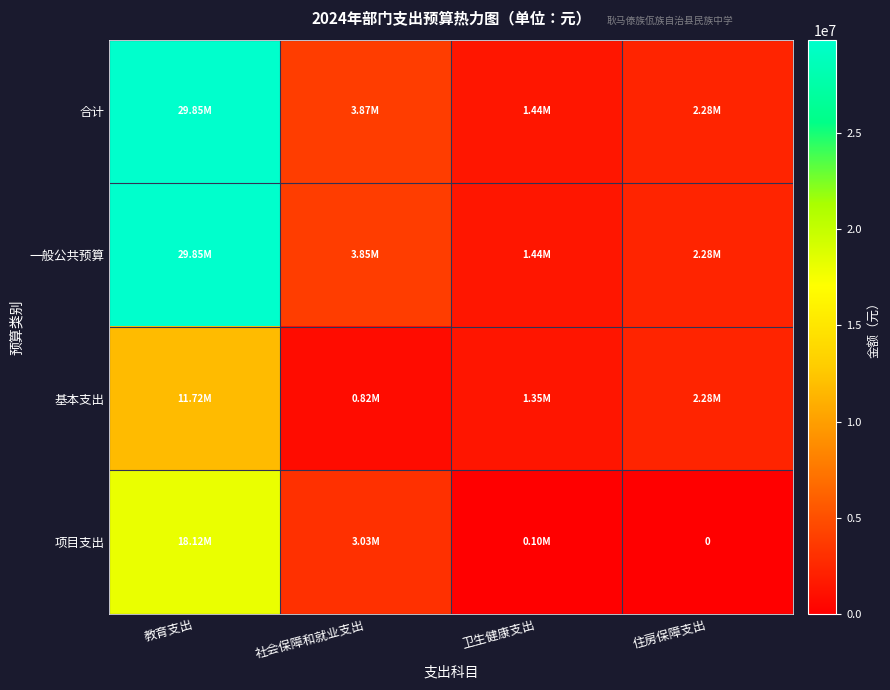

How many values in the 项目支出 series are below 3033985?

2